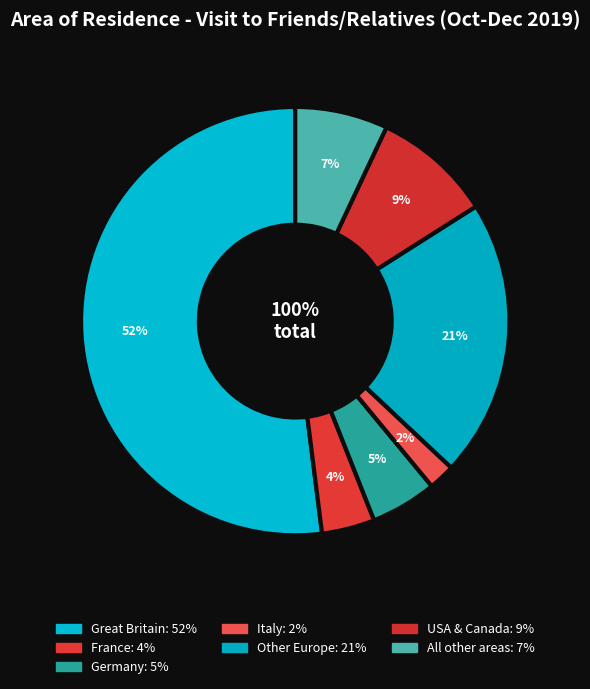

Rank the categories by value from lowest to highest.

Italy, France, Germany, All other areas, USA & Canada, Other Europe, Great Britain